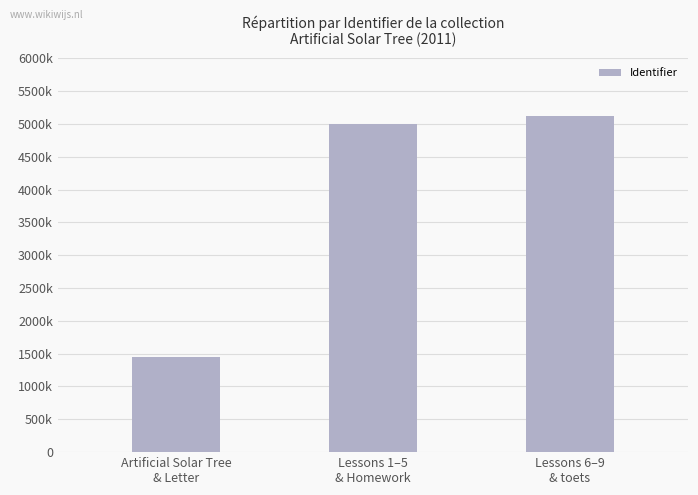

Does the chart contain any negative values?

No